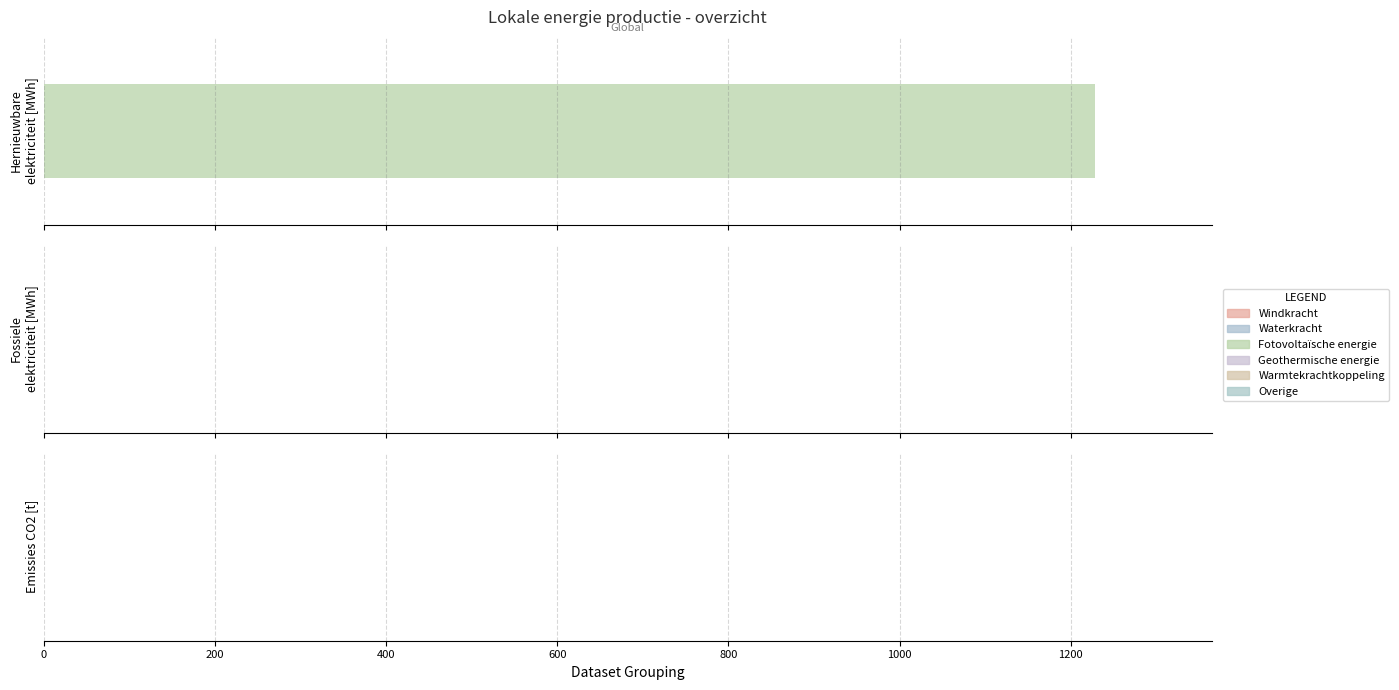

Reading left to right, list all the values displayed in this chart.

Hernieuwbare elektriciteitsproductie: 0.0	0.0	1228.3	0.0	0.0	0.0
Fossiele elektriciteitsproductie: 0.0	0.0	0.0	0.0	0.0	0.0
Emissies CO2 [t]: 0.0	0.0	0.0	0.0	0.0	0.0